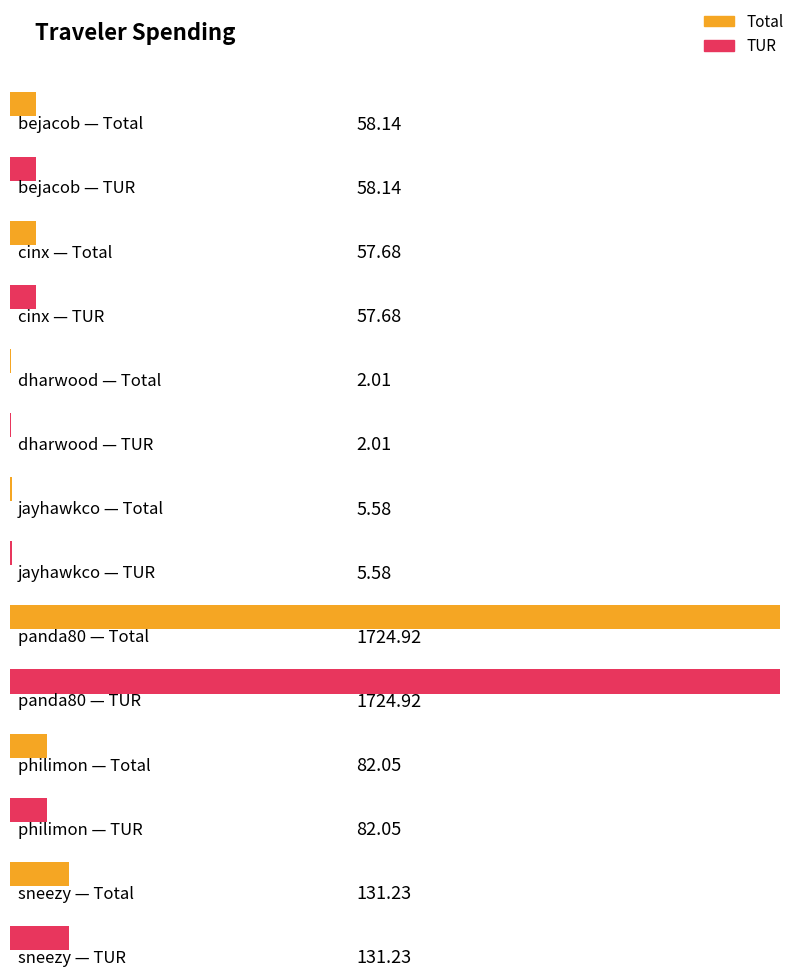

Reading left to right, extract all data points from this chart.

Total: 58.1	57.7	2.0	5.6	1724.9	82.0	131.2
TUR: 58.1	57.7	2.0	5.6	1724.9	82.0	131.2